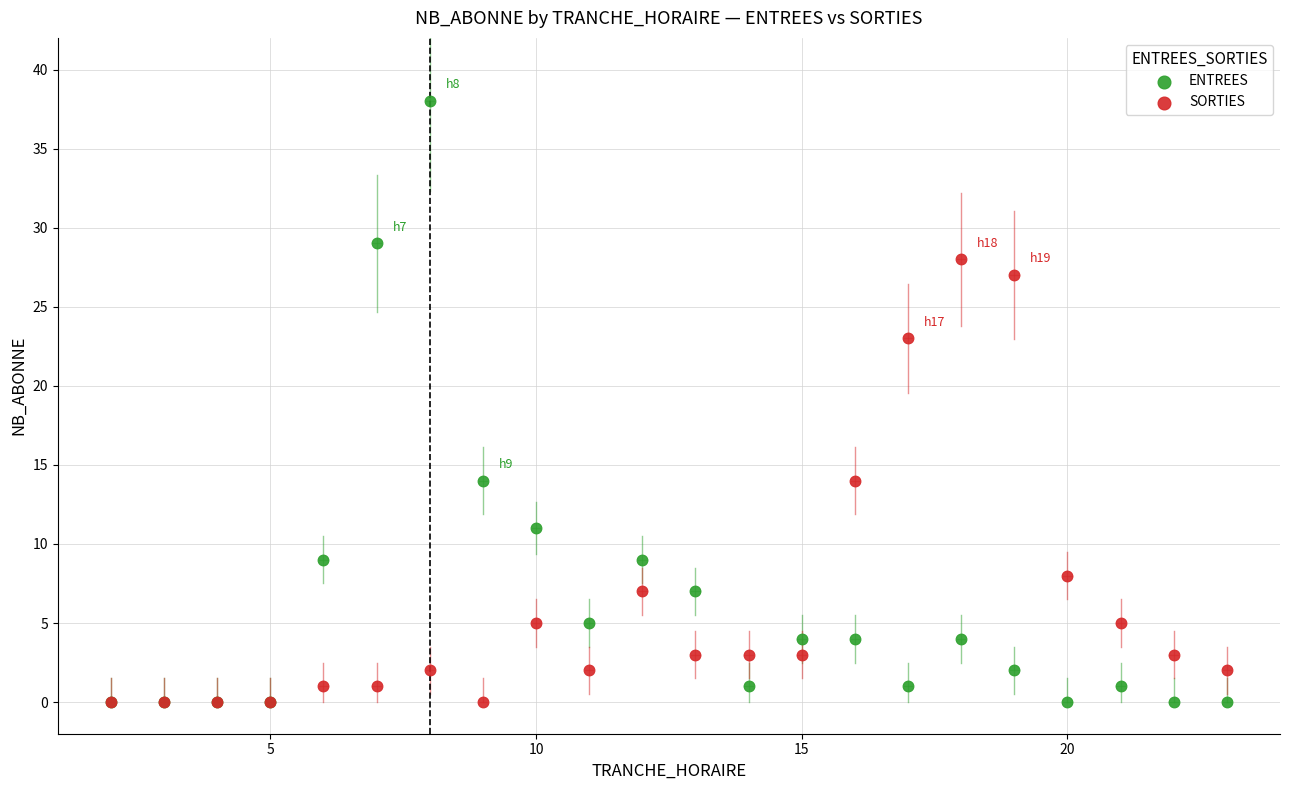

In the ENTREES series, what Y value is closest to 19?

14